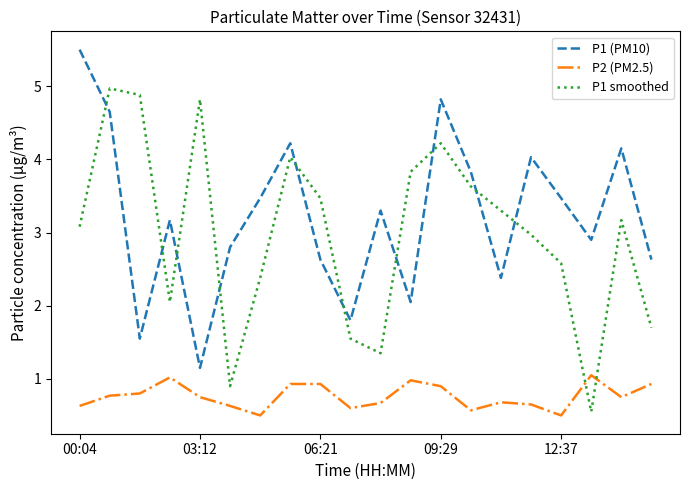

Rank the series by their maximum value, from highest to lowest.

P1 (PM10), P1 smoothed, P2 (PM2.5)